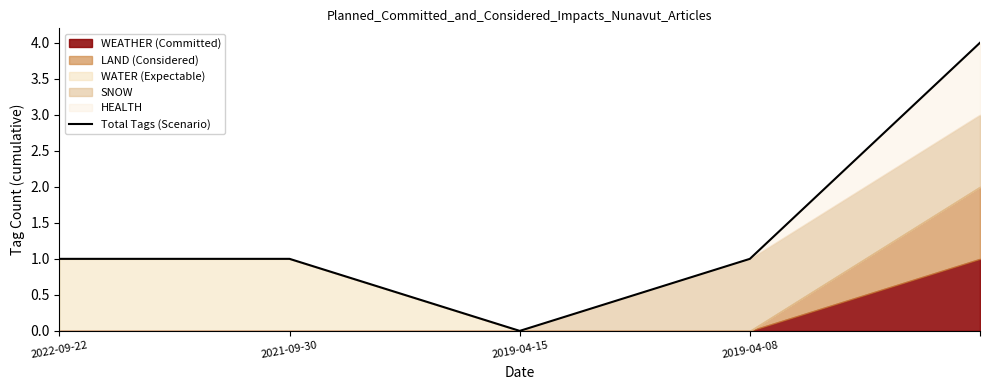

What is the sum of all values?

7